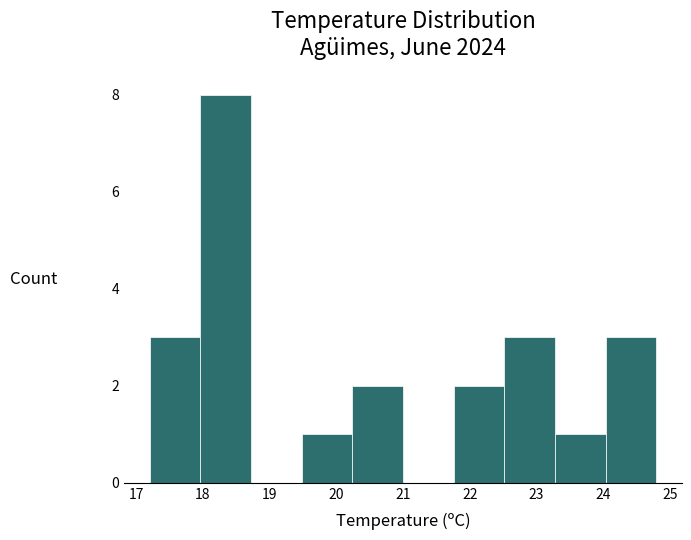

How tall is the bar that spans 23.28 to 24.04 on the x-axis? Neither the bar edges nor the heights are printed on the chart, so give them approximately, as read against the axes.

1